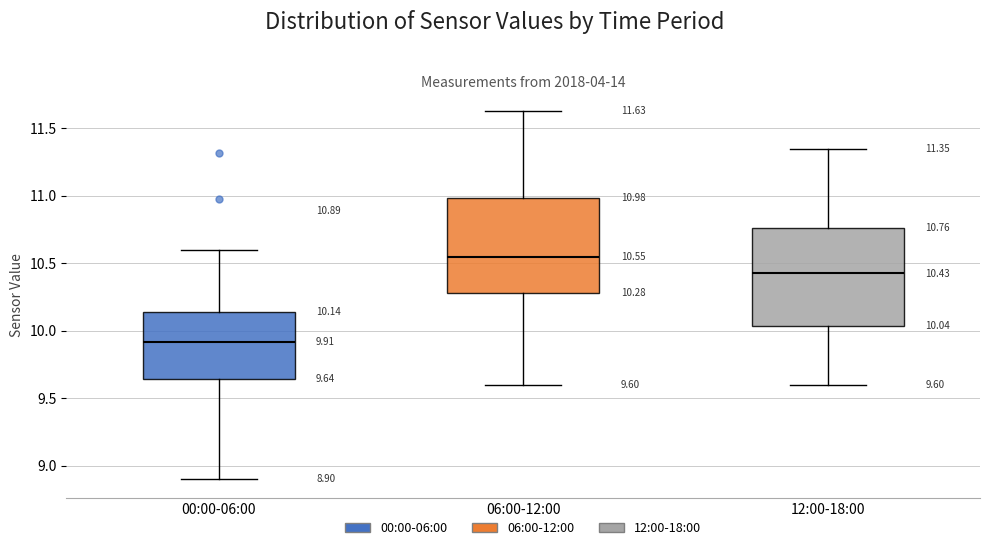

Which box has the lowest median line?

00:00-06:00